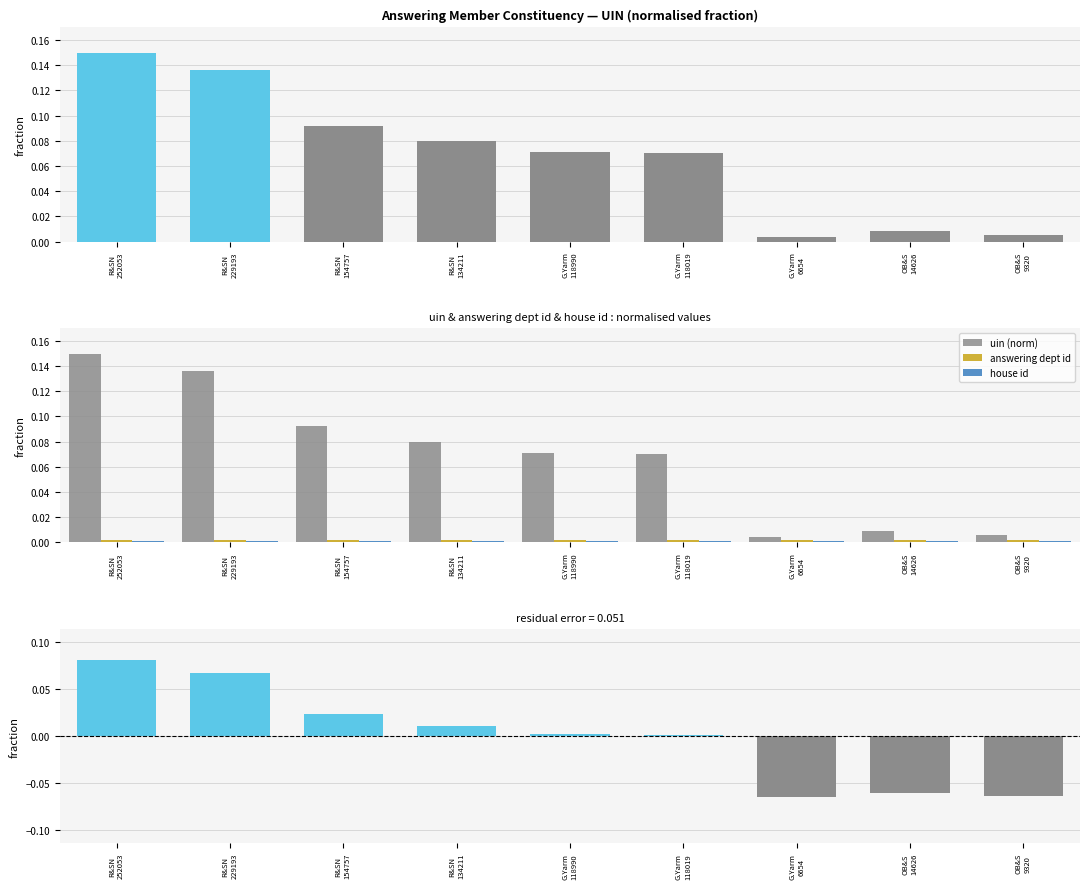

How many groups of bars are there?

9